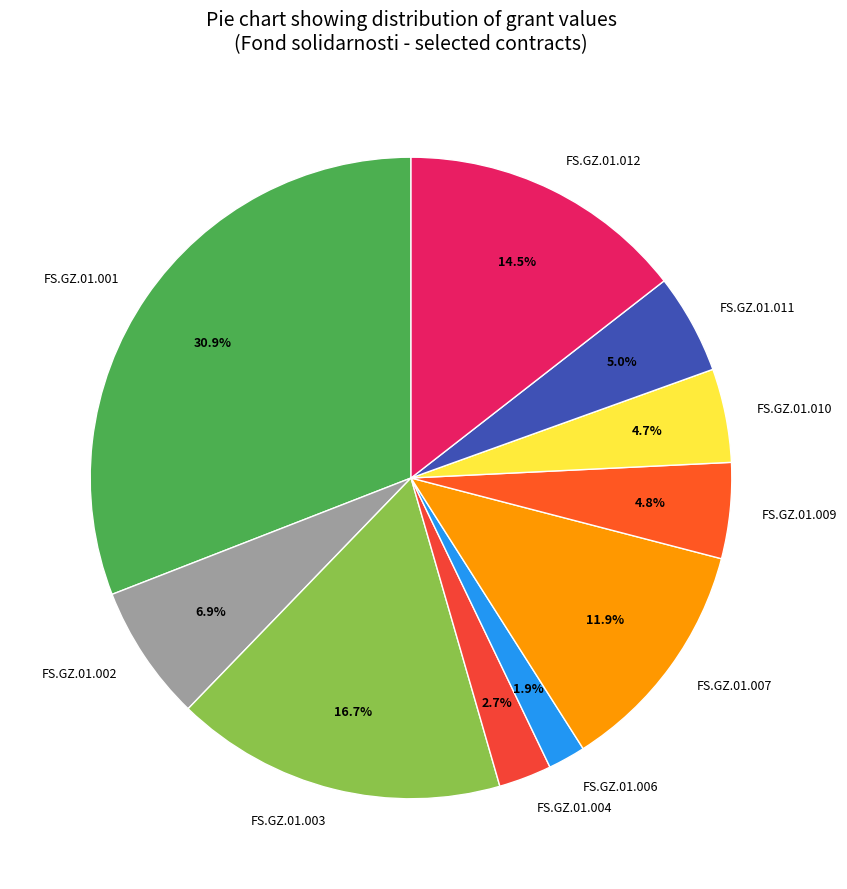

Approximately how many times larger is the value at FS.GZ.01.006 compared to FS.GZ.01.003?

0.1